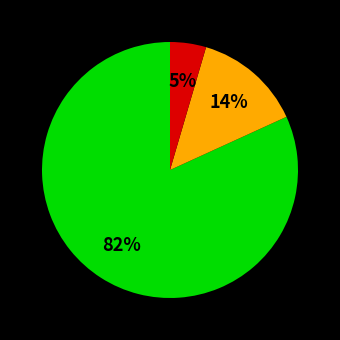

To the nearest percent, what is the average slice percentage?

33%